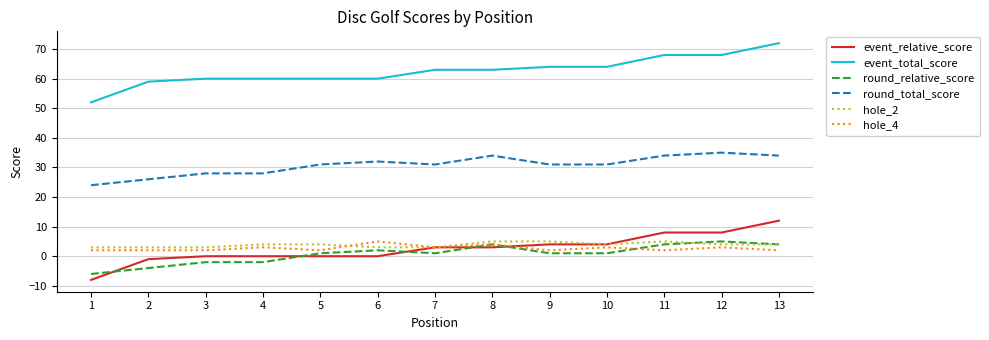

Which series has the largest total across all categories?

event_total_score